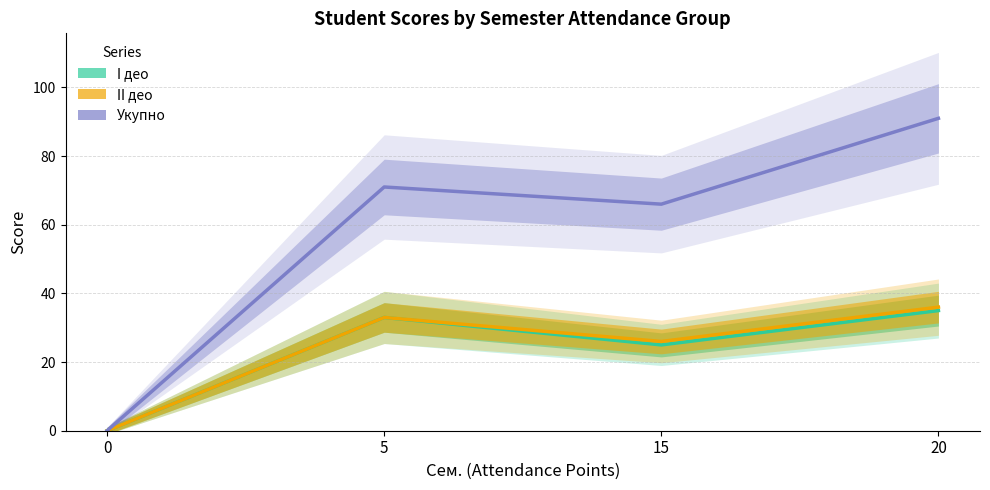

What is the difference between the second highest and second lowest values in the Укупно series?

5